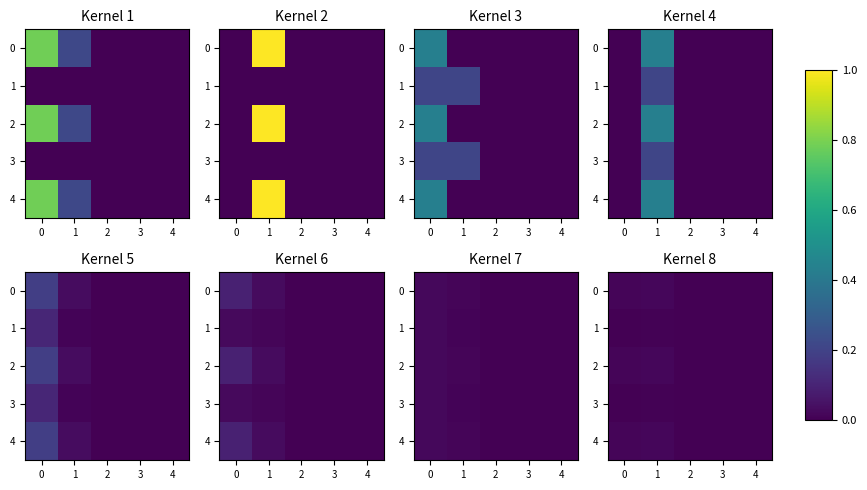

True or false: 4 has a value of 0.0 at 4.

True